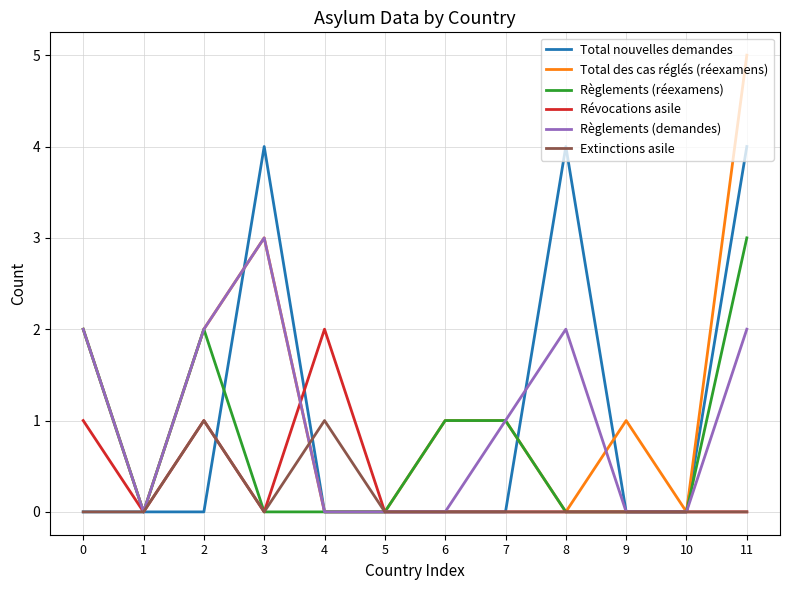

How many Règlements (réexamens) values are between 0 and 2?

11